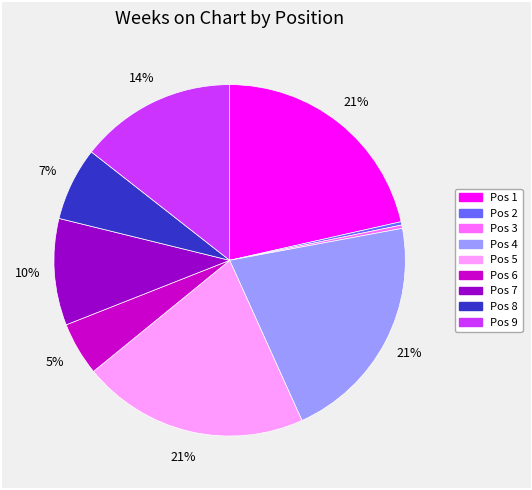

To the nearest percent, what is the average slice percentage?

11%